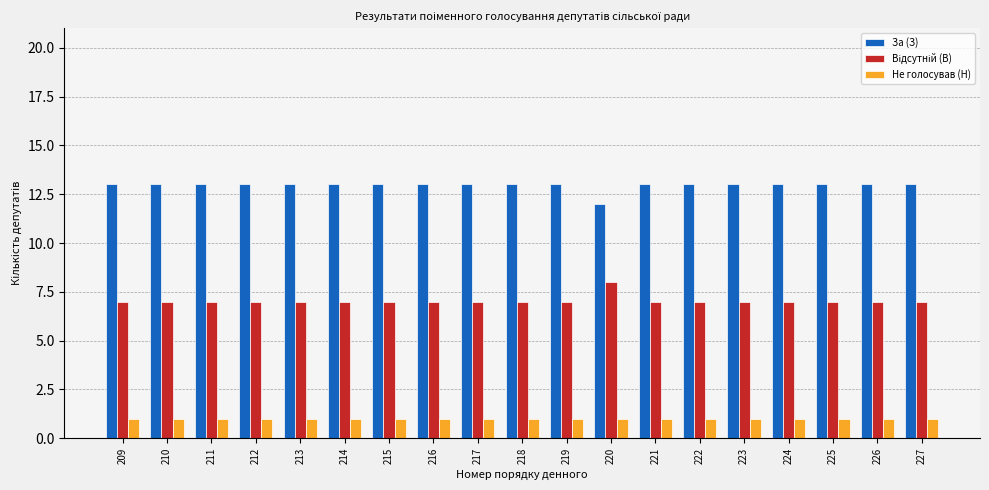

Which series has the largest total across all categories?

За (З)